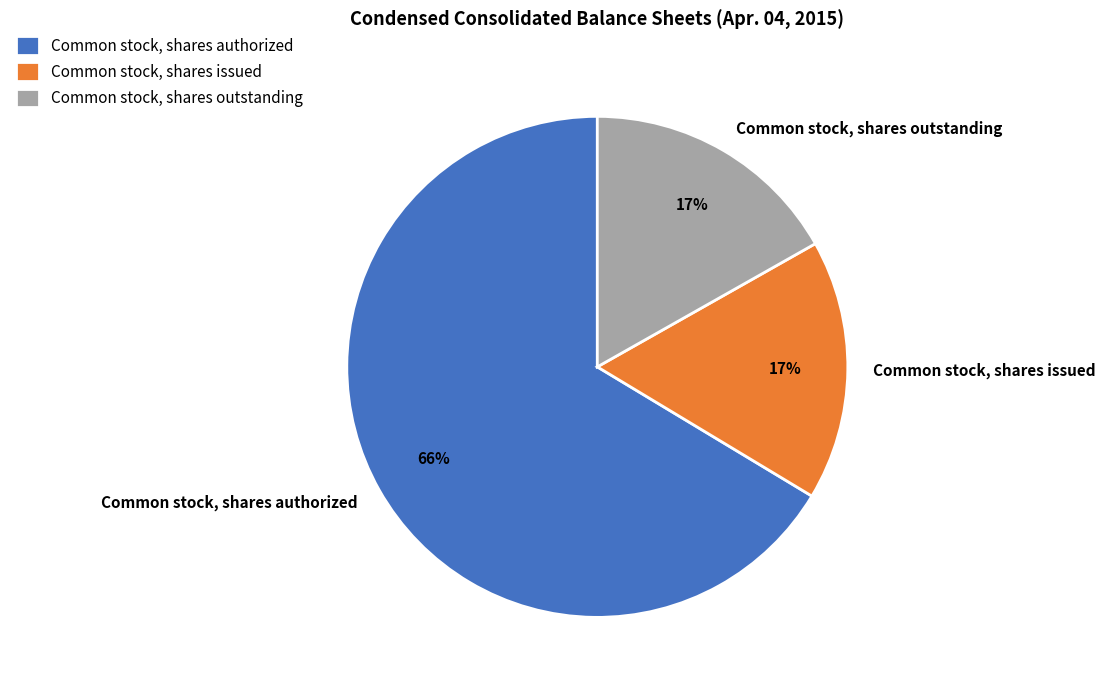

Count the number of slices in the pie.

3